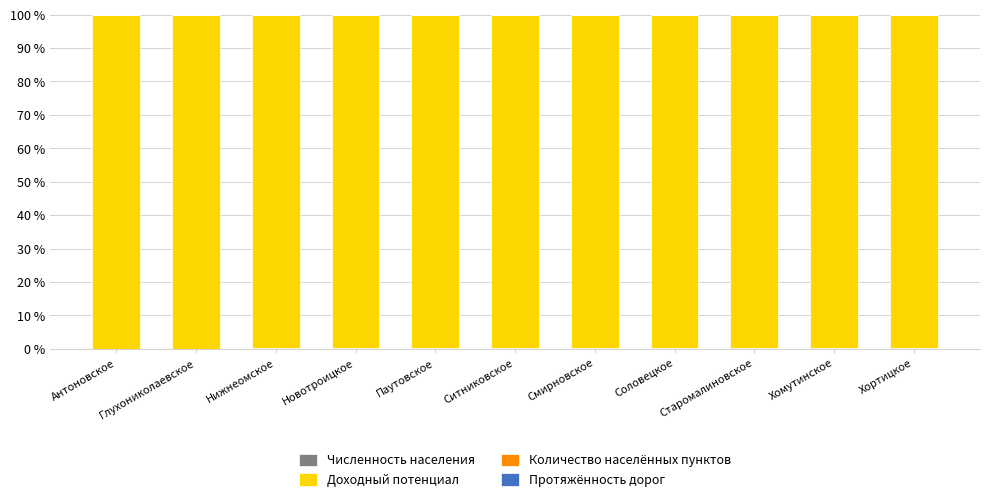

What is the value of the Численность населения bar at the 8th from the left?

0.1